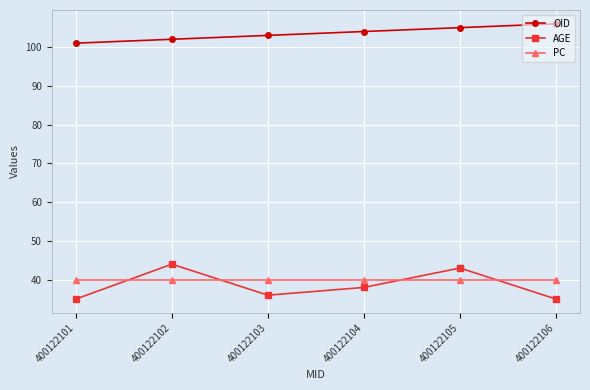

Where is OID nearest to the value 103?

400122103